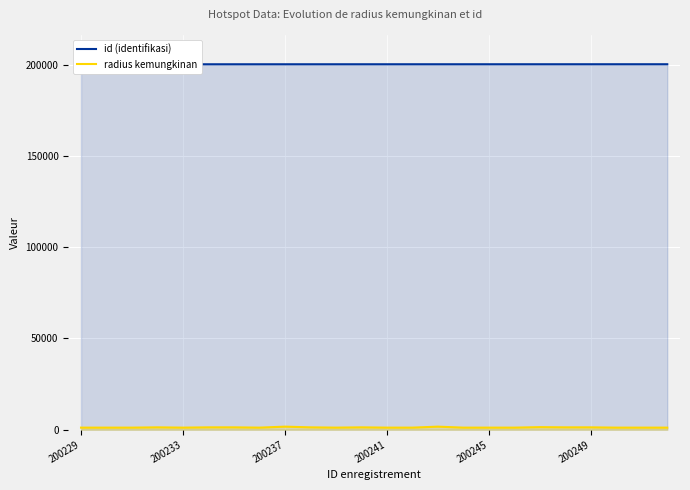

The radius kemungkinan series shows 1280 at 200249. True or false?

True